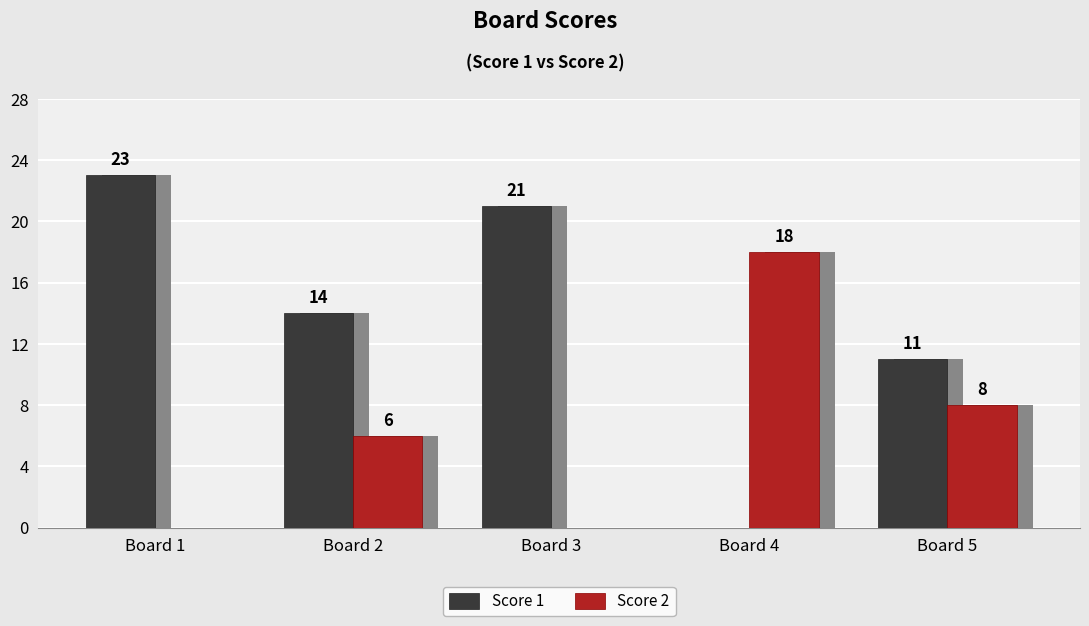

At which label does Score 2 first exceed 6?

Board 4